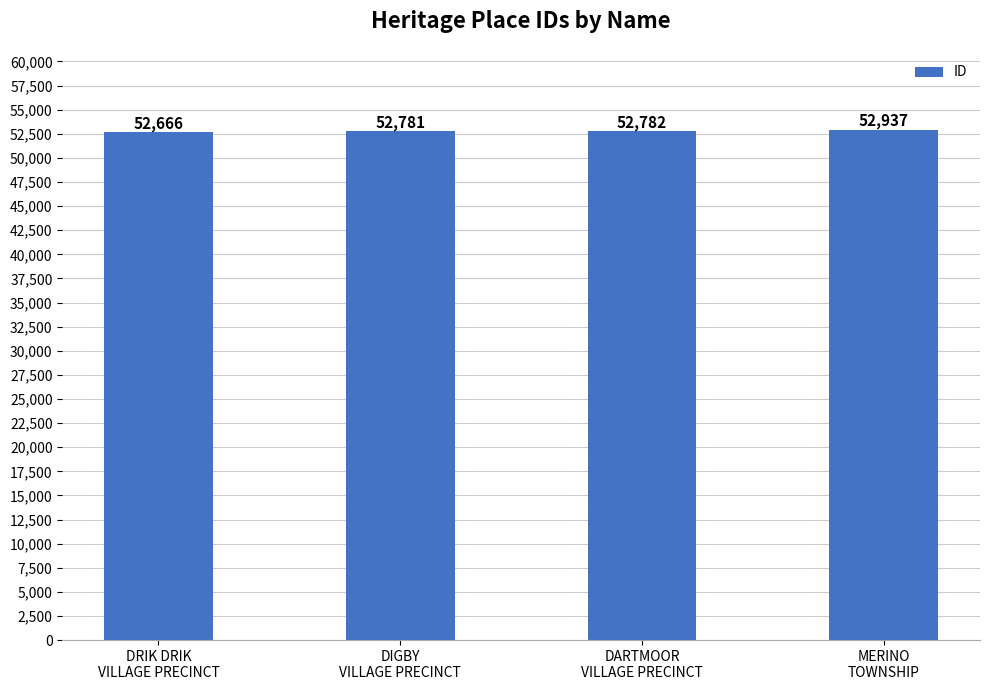

What position from the right is MERINO
TOWNSHIP?

1